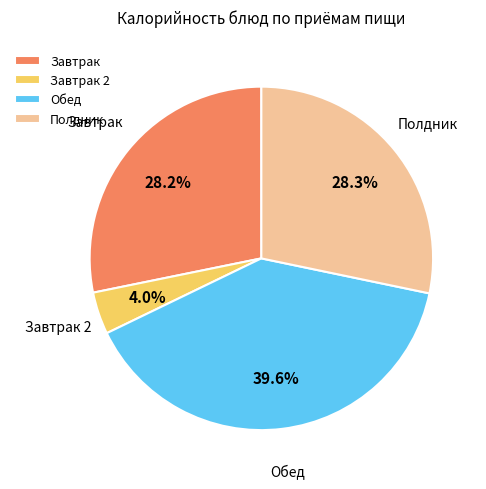

Does Обед represent more than half of the total?

No